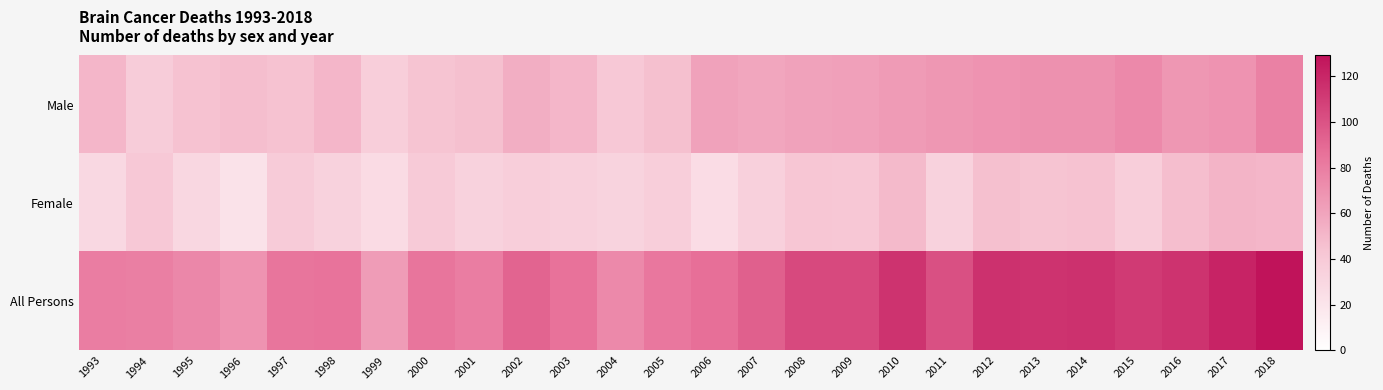

Which category has the lowest value across all series?

1996